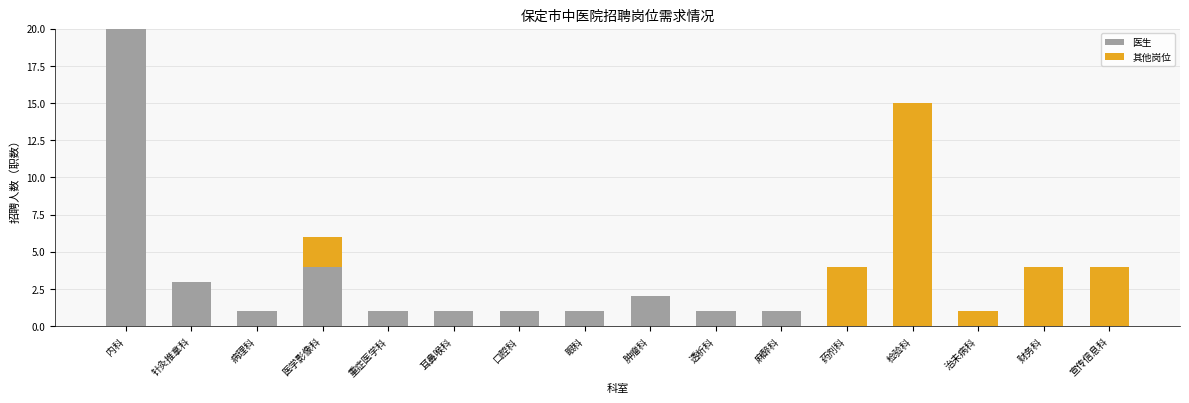

How many series are shown in this chart?

2